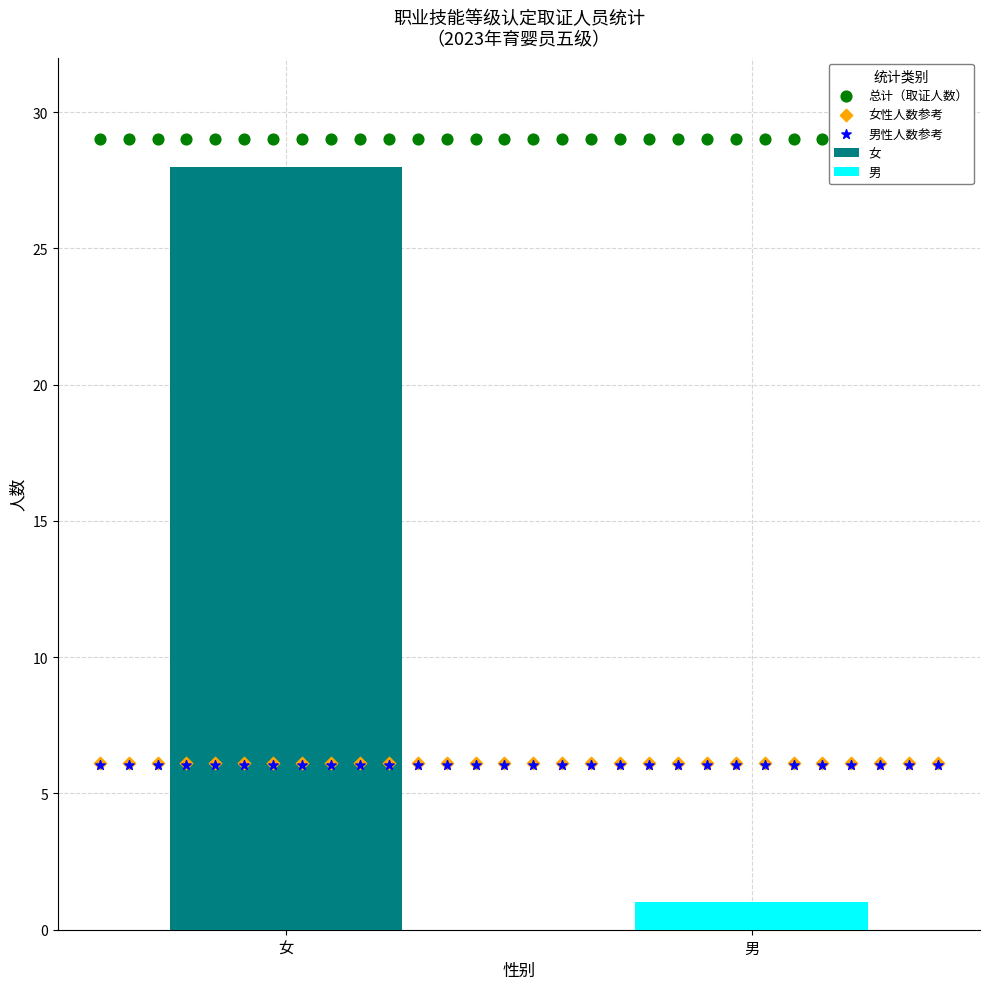

Is the value of 总计（取证人数） at 23 greater than the value of 男性人数参考 at 6?

Yes